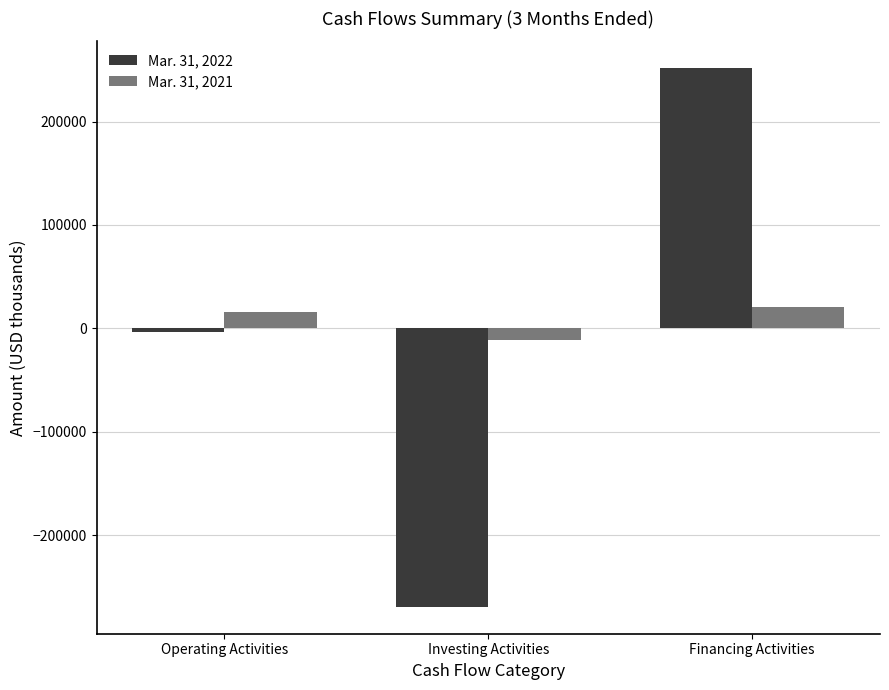

Reading left to right, transcribe all the data shown in this chart.

Mar. 31, 2022: -3615	-269096	251465
Mar. 31, 2021: 15412	-10773	21033